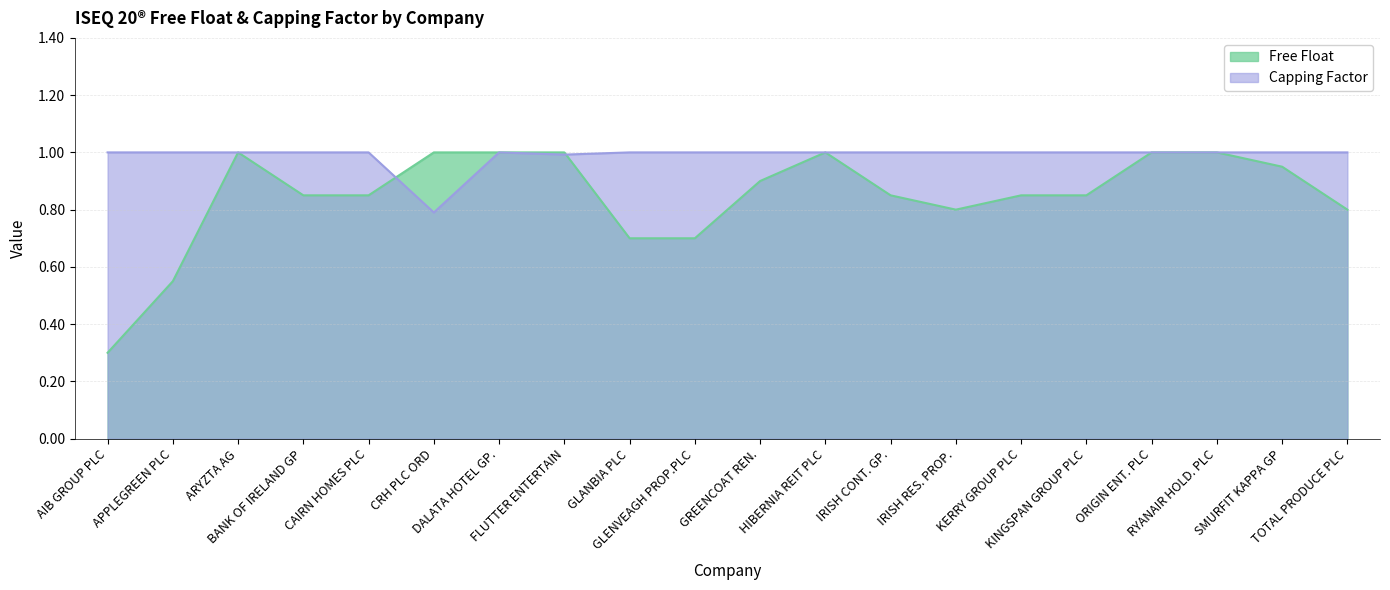

What value does the Free Float series have at RYANAIR HOLD. PLC?

1.0